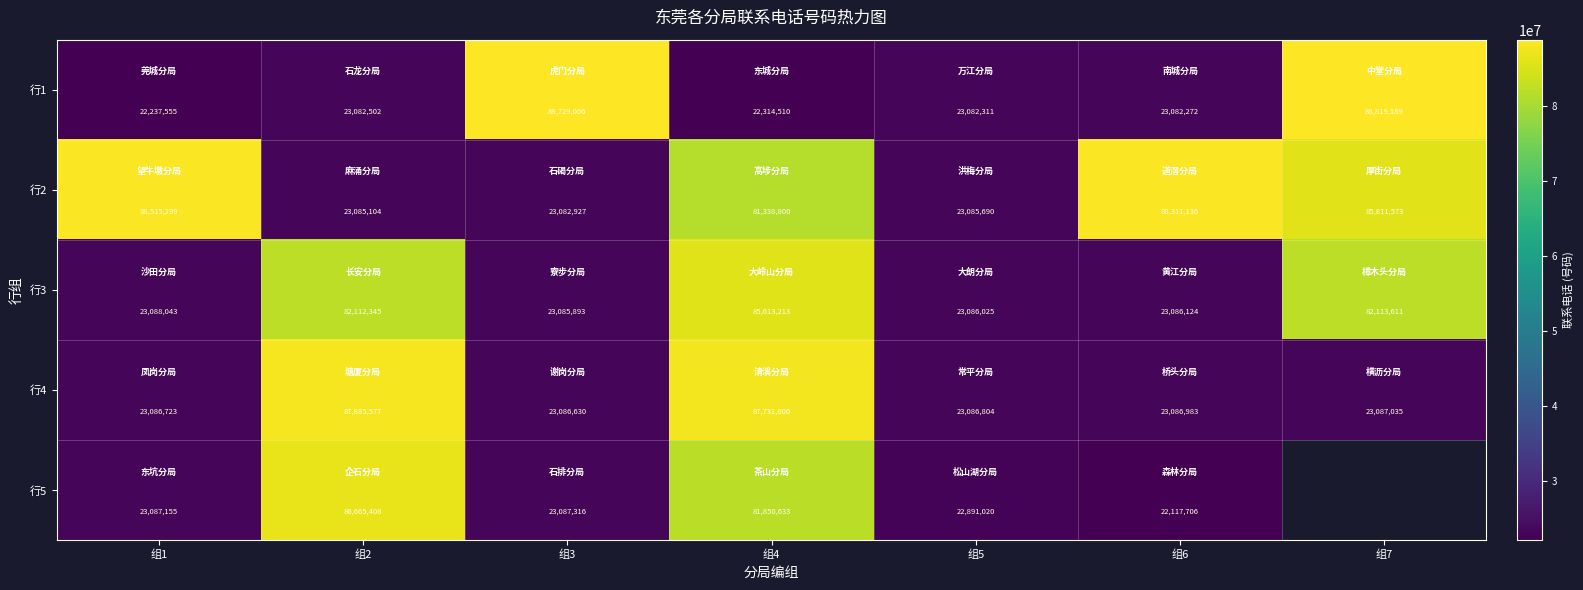

How many data points in 行1 are less than 23082311?

3